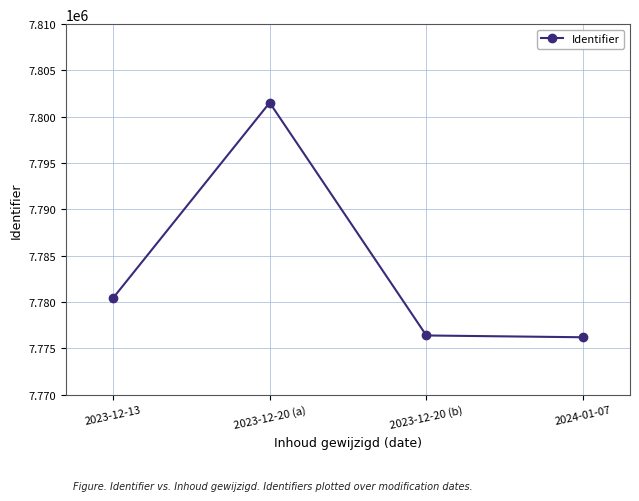

Which has a higher value, 2024-01-07 or 2023-12-20 (a)?

2023-12-20 (a)